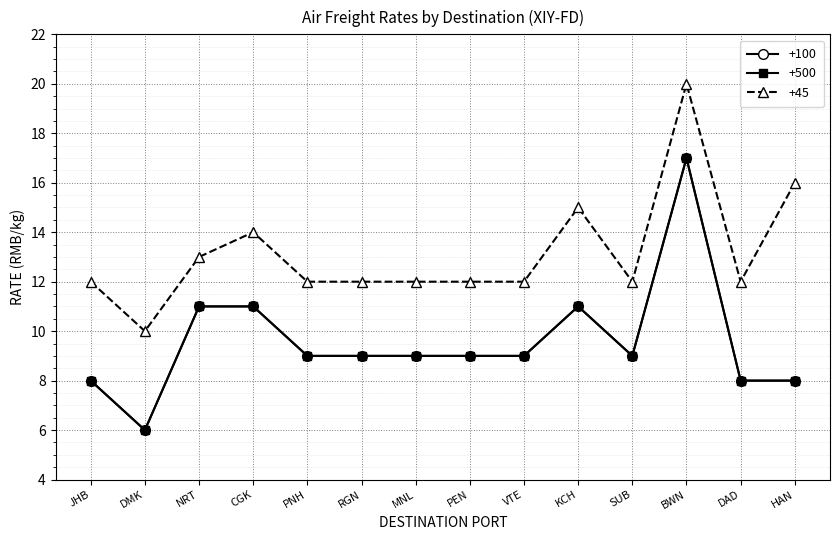

What is the difference between the highest and lowest values at KCH?

4